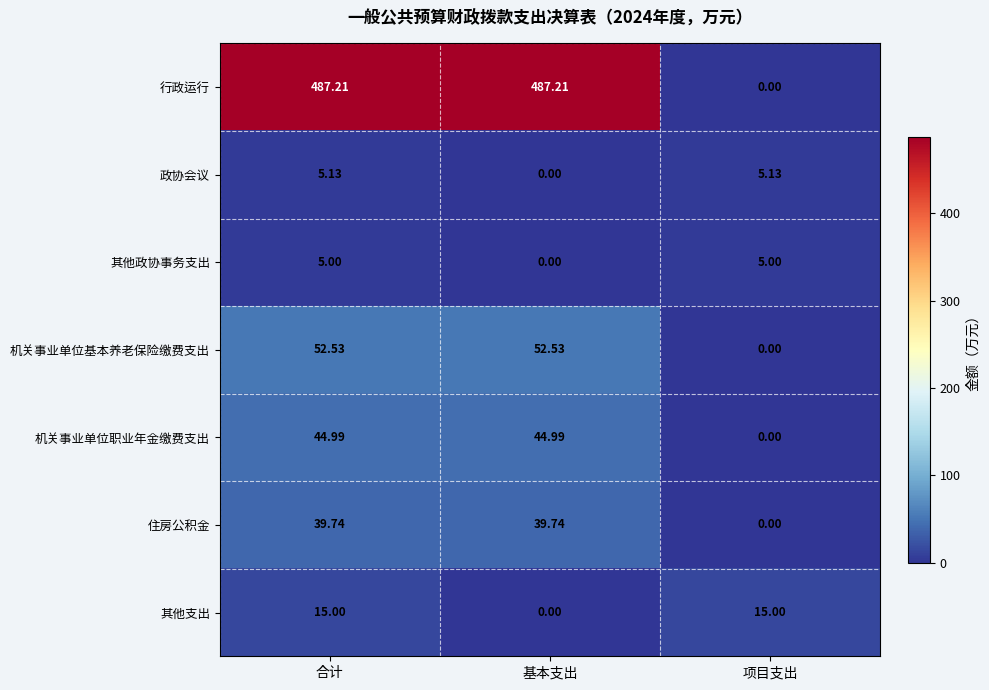

Which series has the widest spread of values?

行政运行